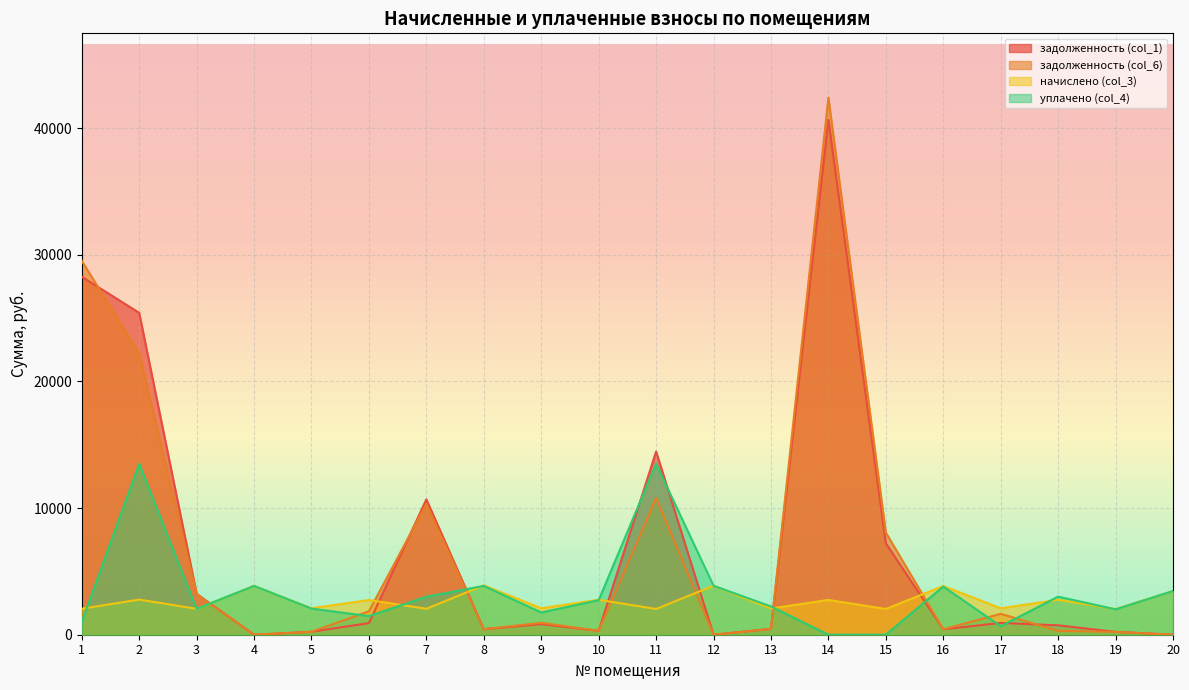

What is the value of the начислено (col_3) point at the 4th from the left?

3854.7